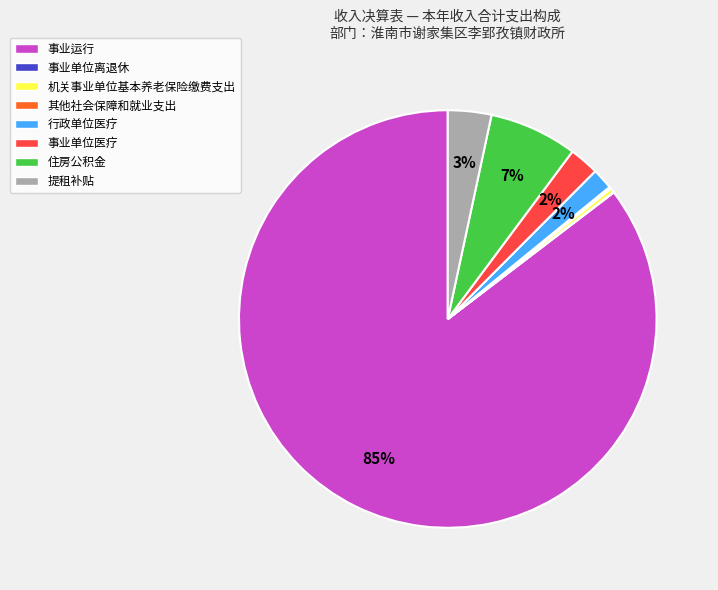

To the nearest percent, what is the average slice percentage?

12%